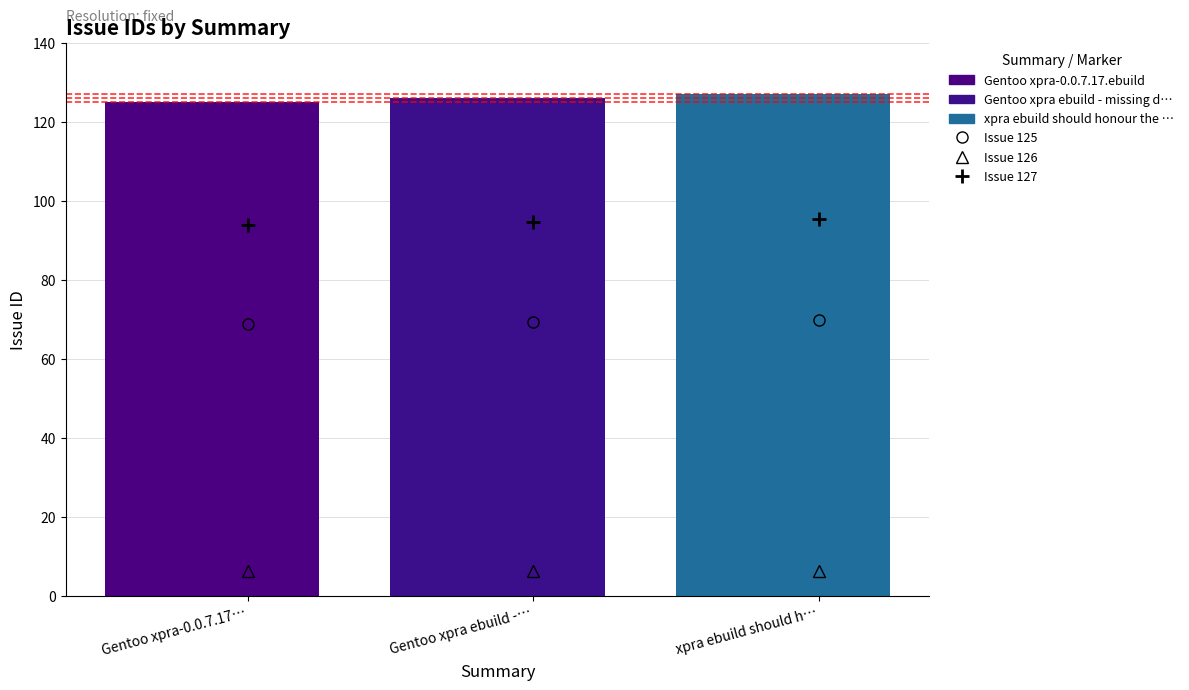

At which category does the chart reach its minimum across all series?

Gentoo xpra-0.0.7.17…